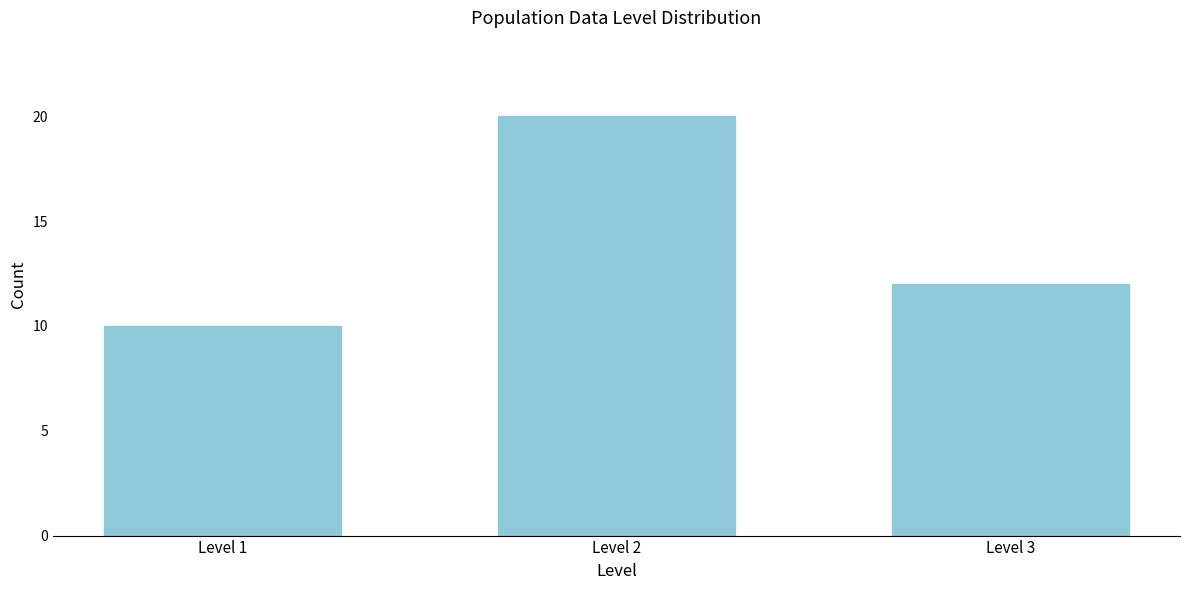

Reading left to right, transcribe all the data shown in this chart.

Level 1=10	Level 2=20	Level 3=12